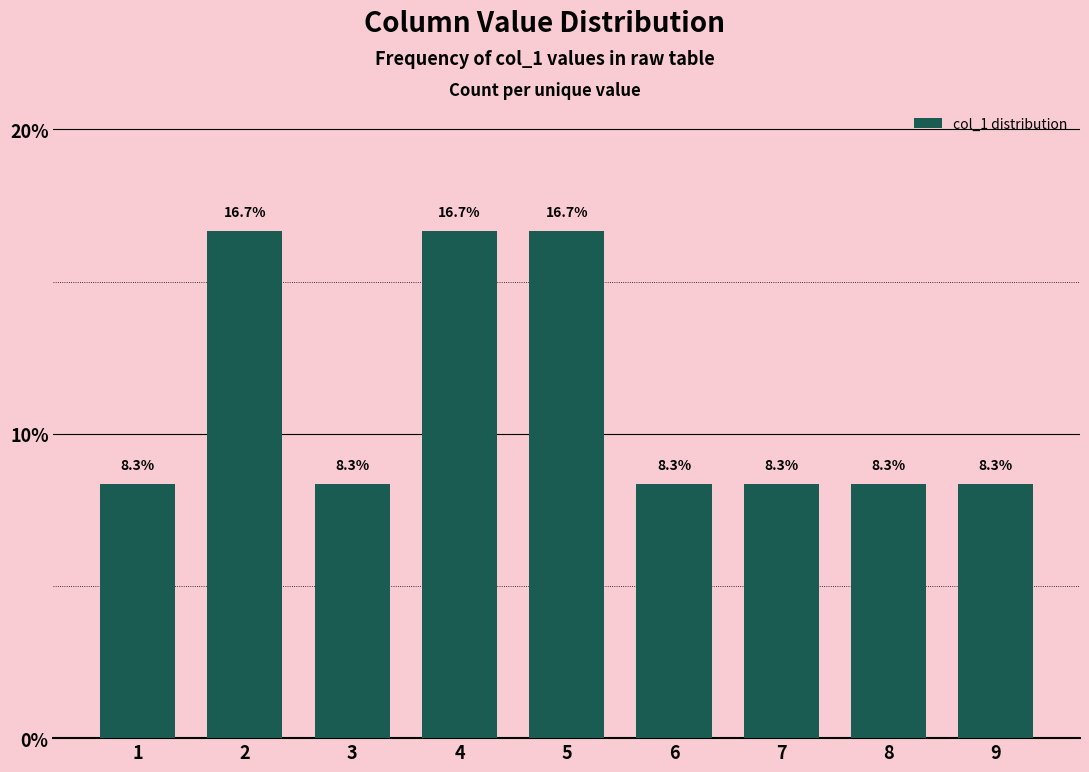

What is the maximum value shown in the chart?

16.7